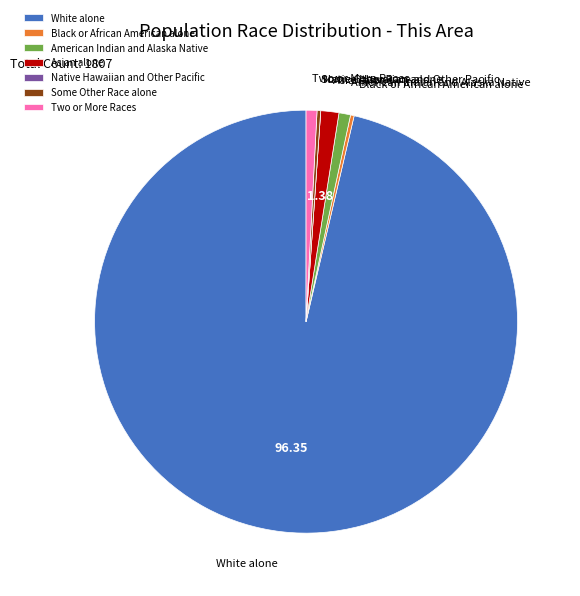

What is the largest slice in the pie chart?

White alone